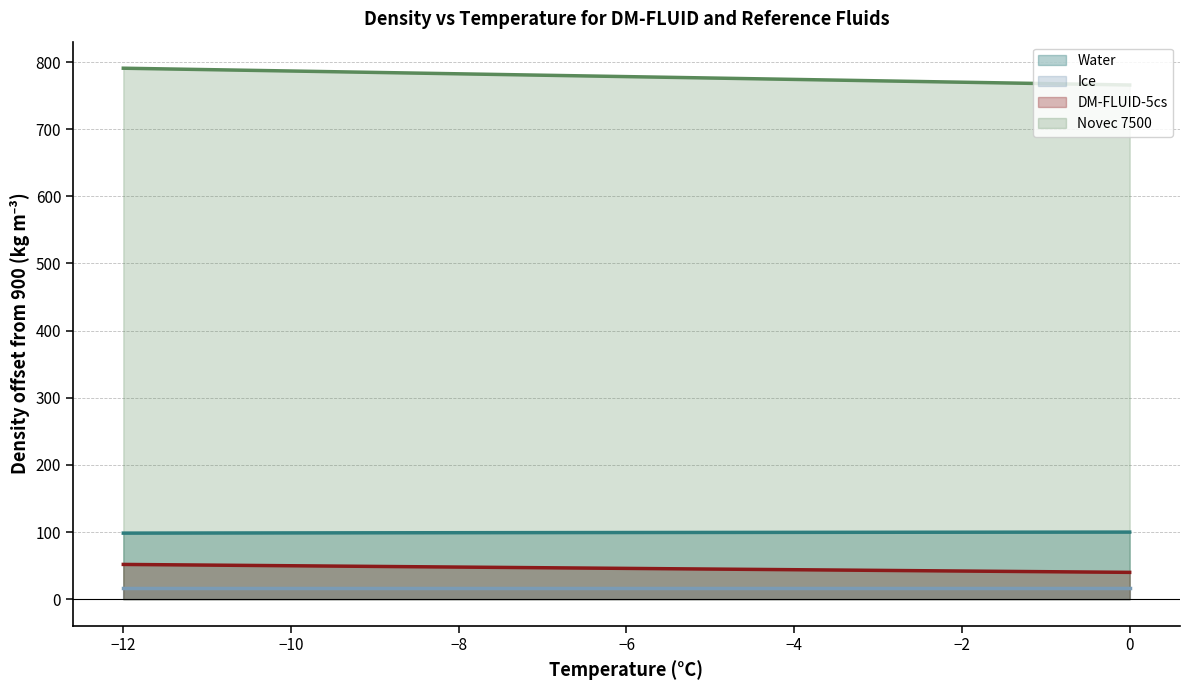

Which series has the largest total across all categories?

Novec 7500